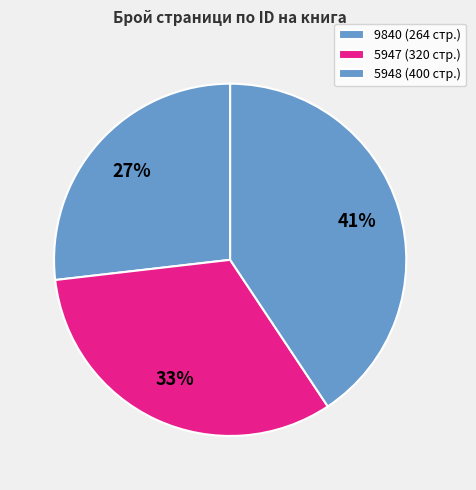

Between 5948 and 5947, which is larger?

5948